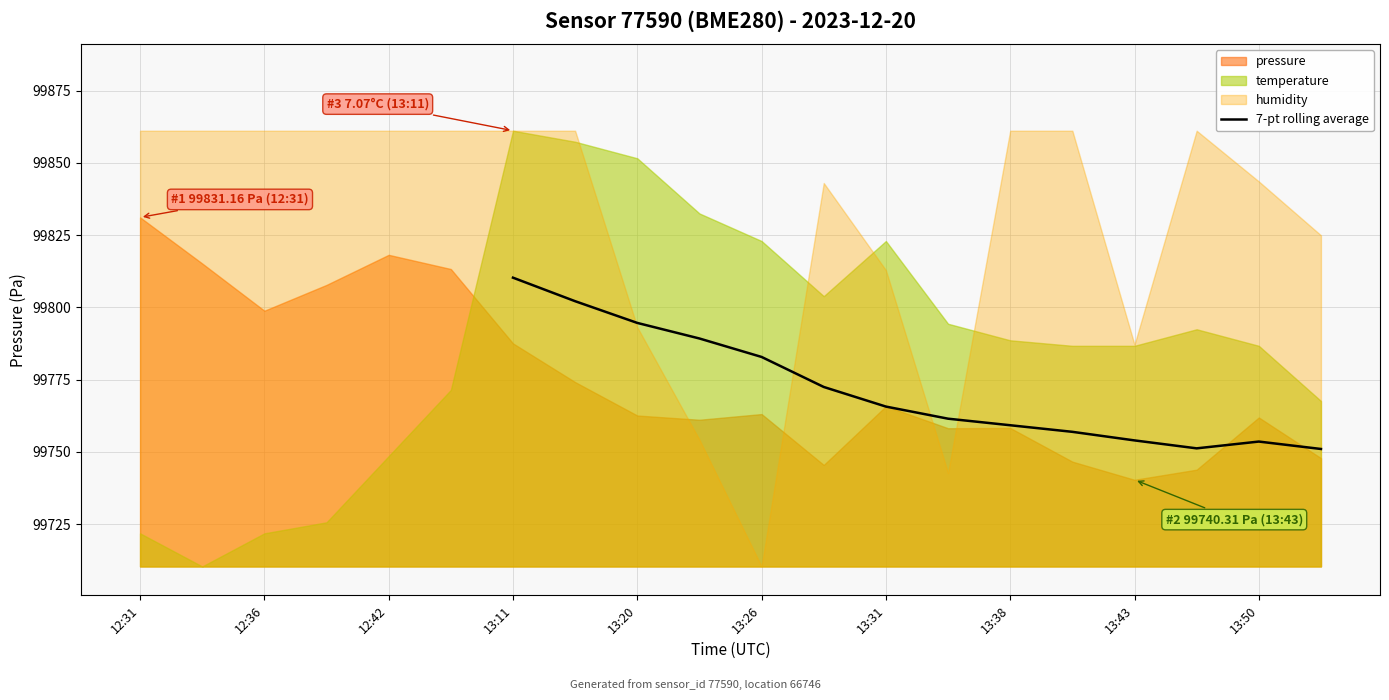

What is the minimum value shown in the chart?

99751.0